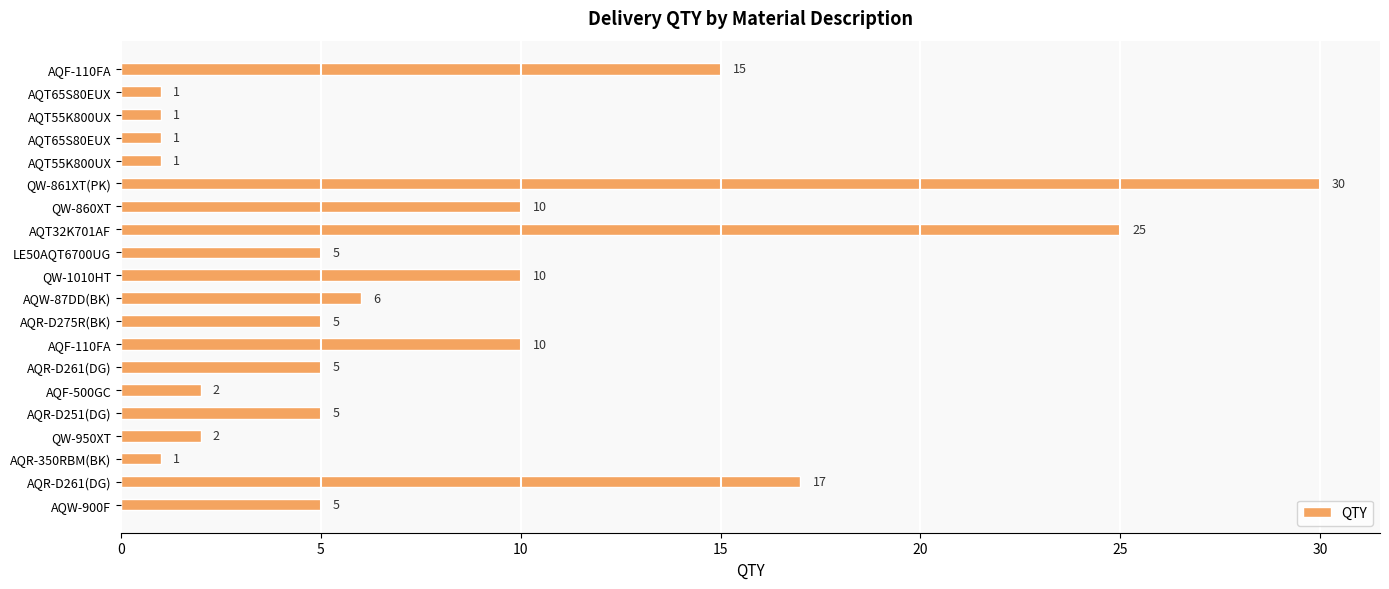

What is the sum of all values?

157